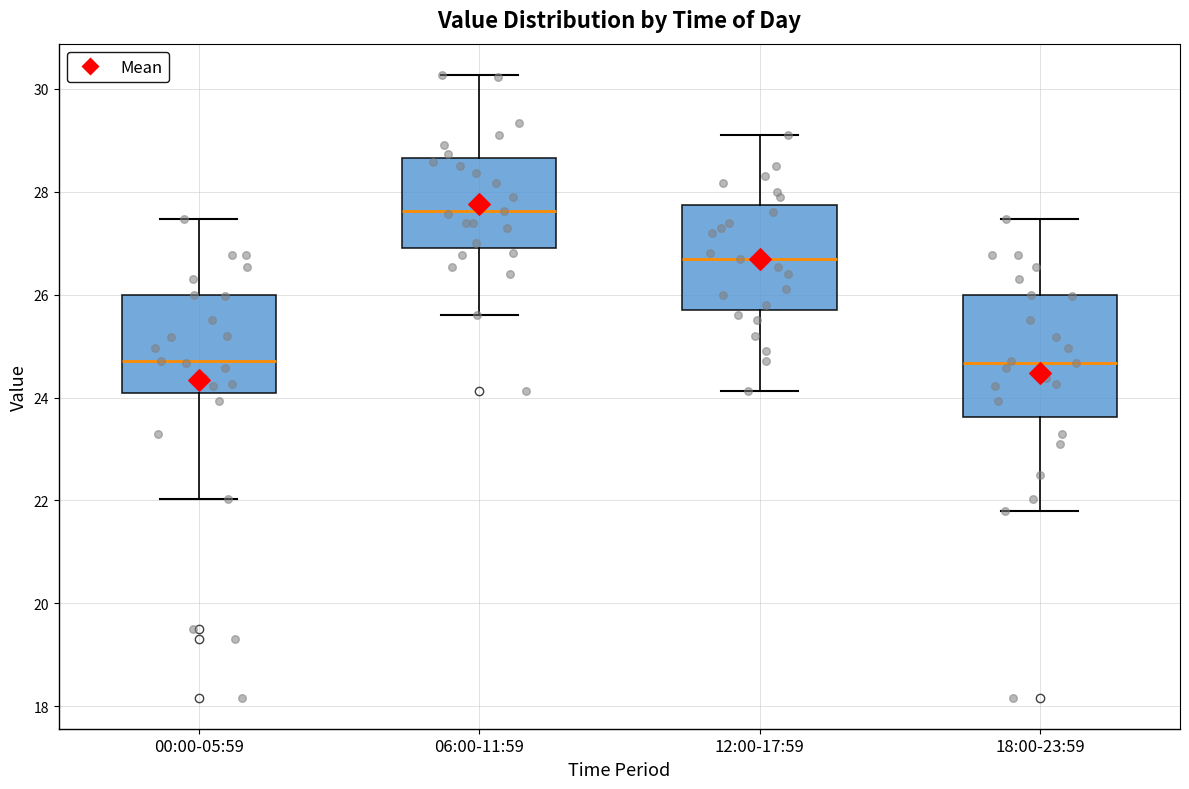

Which box is the tallest, from its lower edge to its upper edge?

18:00-23:59